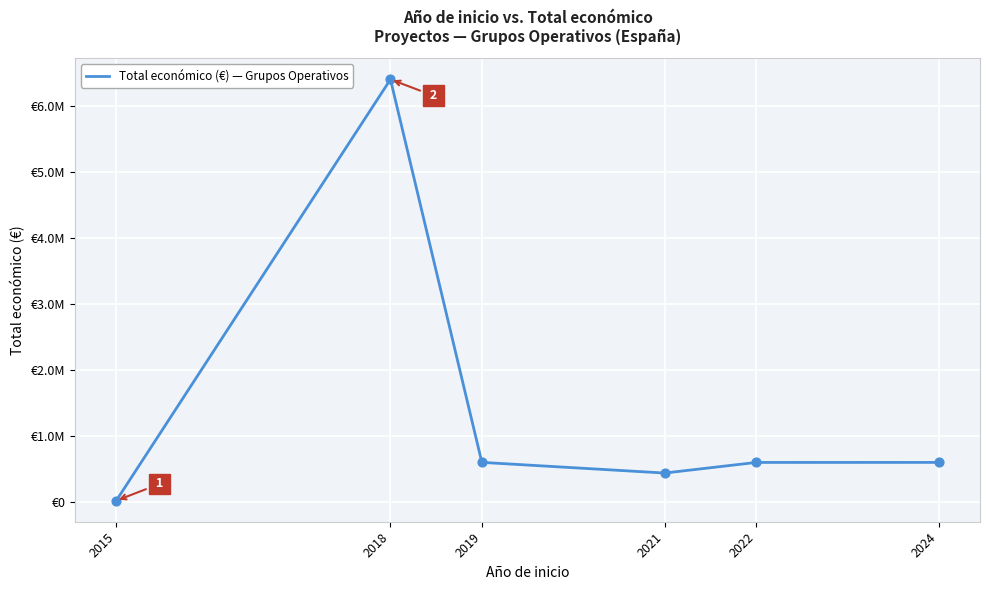

What is the ratio of the value at 2018 to the value at 2024?

10.7